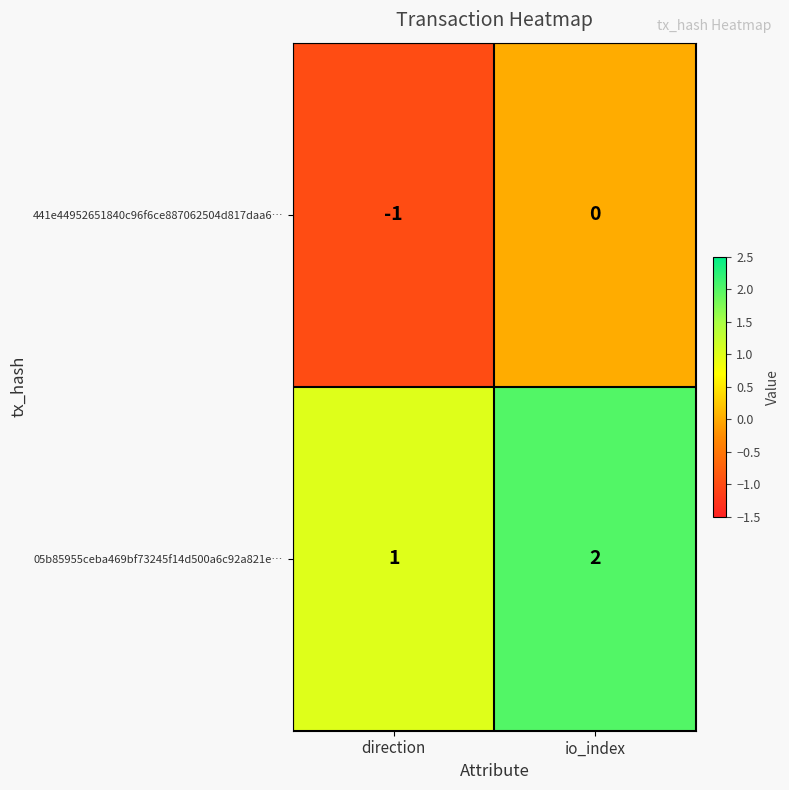

Reading right to left, extract all data points from this chart.

441e44952651840c96f6ce887062504d817daa6…: io_index=0	direction=-1
05b85955ceba469bf73245f14d500a6c92a821e…: io_index=2	direction=1